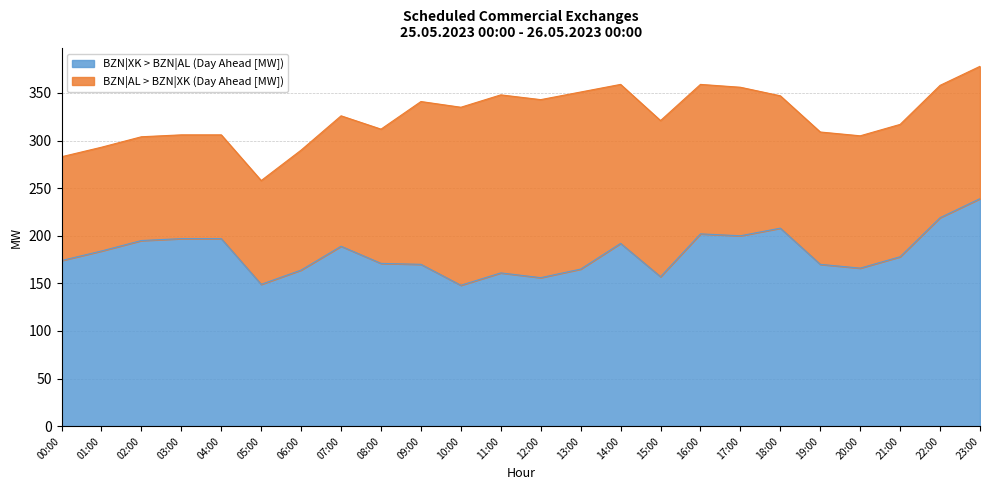

How many data points are less than 178?

12